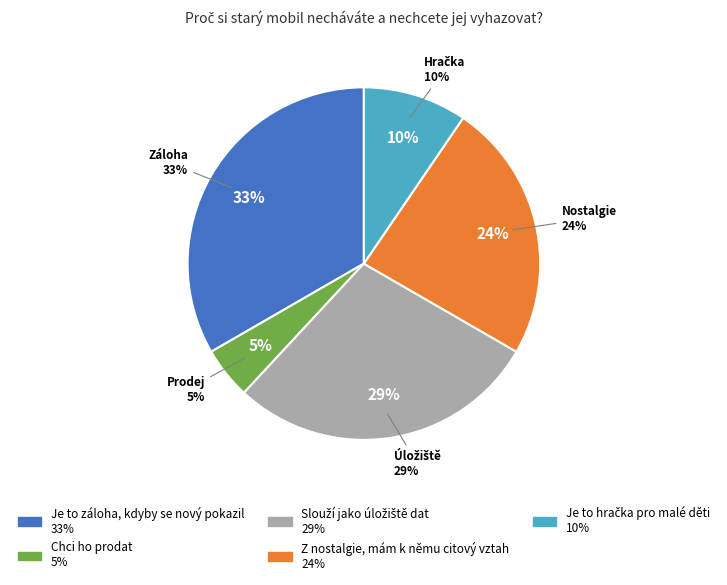

Between Je to záloha, kdyby se nový pokazil and Slouží jako úložiště dat, which is larger?

Je to záloha, kdyby se nový pokazil